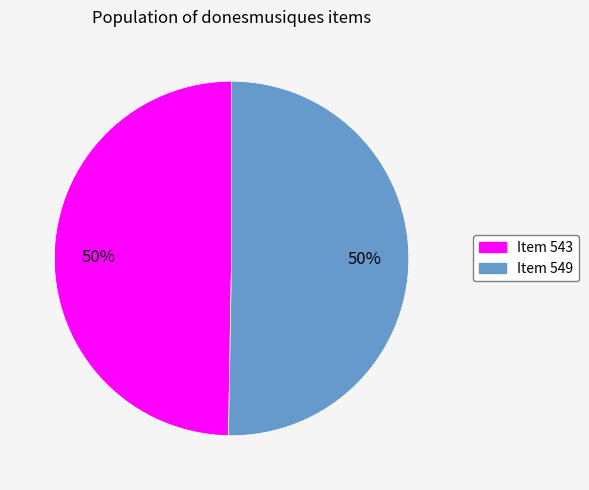

To the nearest percent, what is the combined percentage of Item 543 and Item 549?

100%